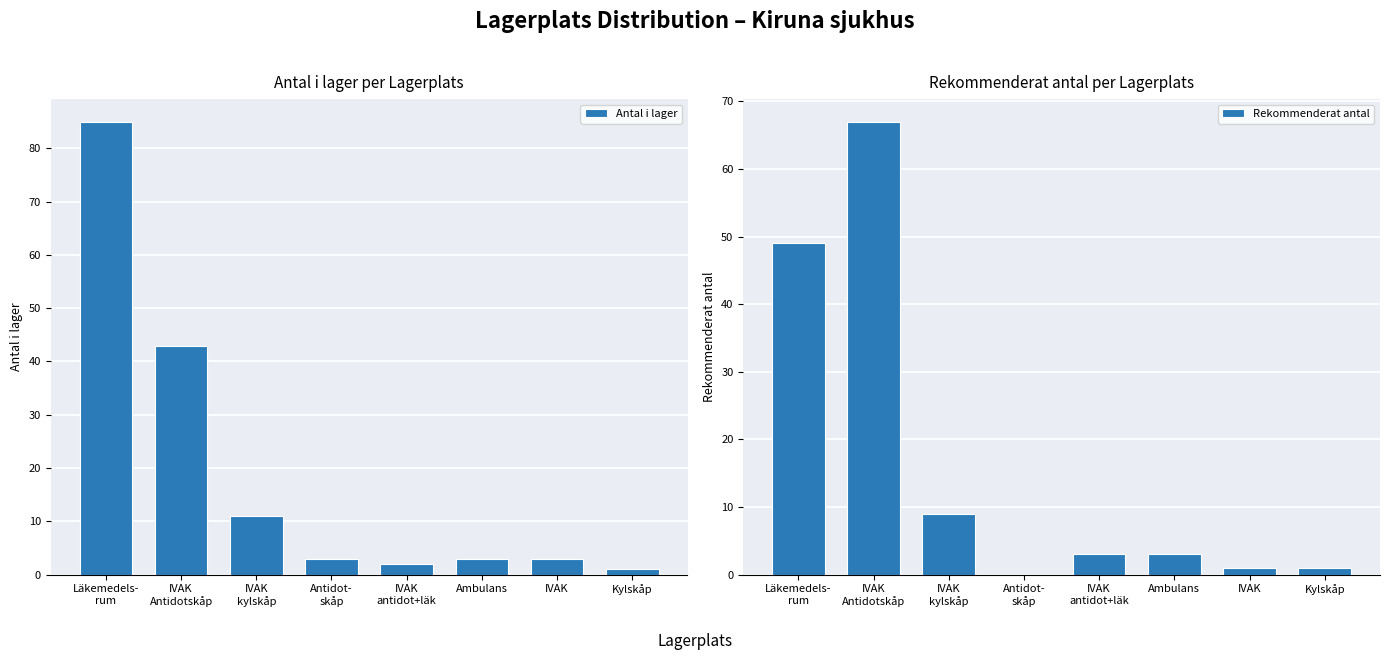

What is the total value across all series at Kylskåp?

2